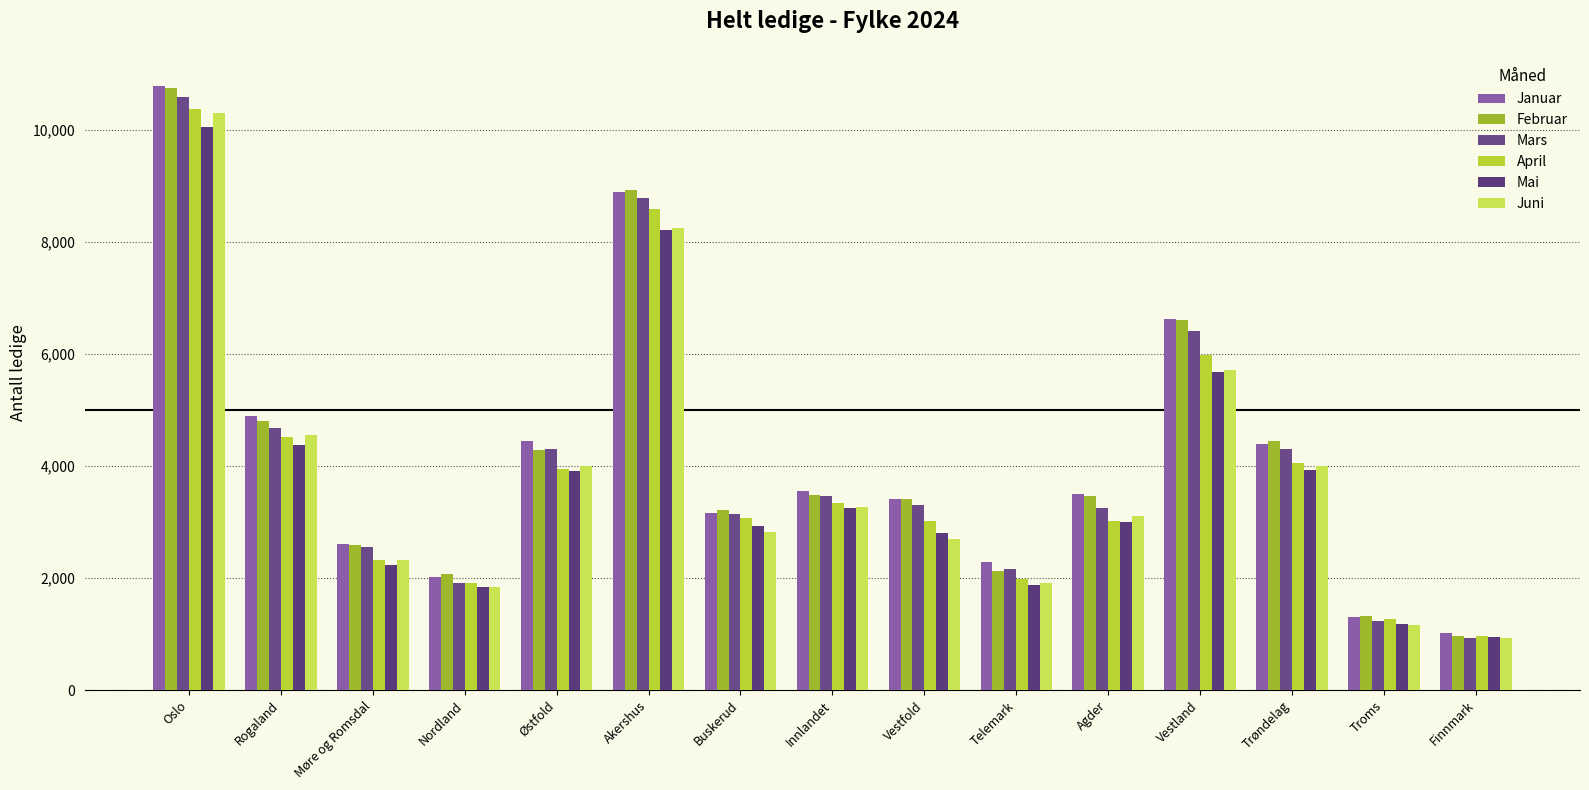

Are the bars grouped side by side (vs. stacked)?

Yes